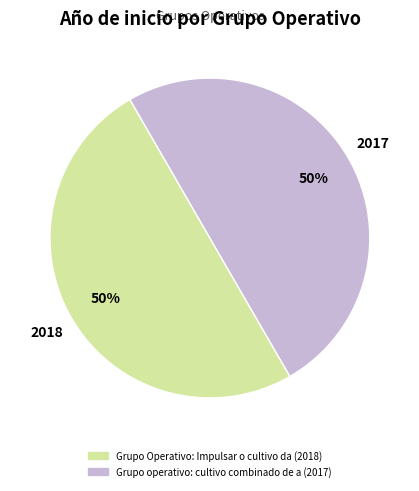

True or false: Grupo operativo: cultivo combinado de a (2017) accounts for 37% of the total.

False